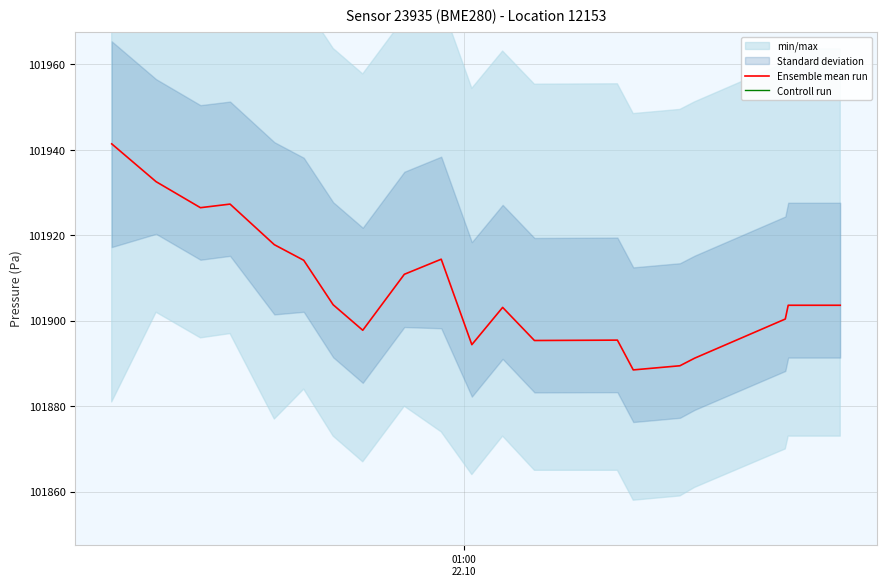

How many lines are shown in the chart?

2